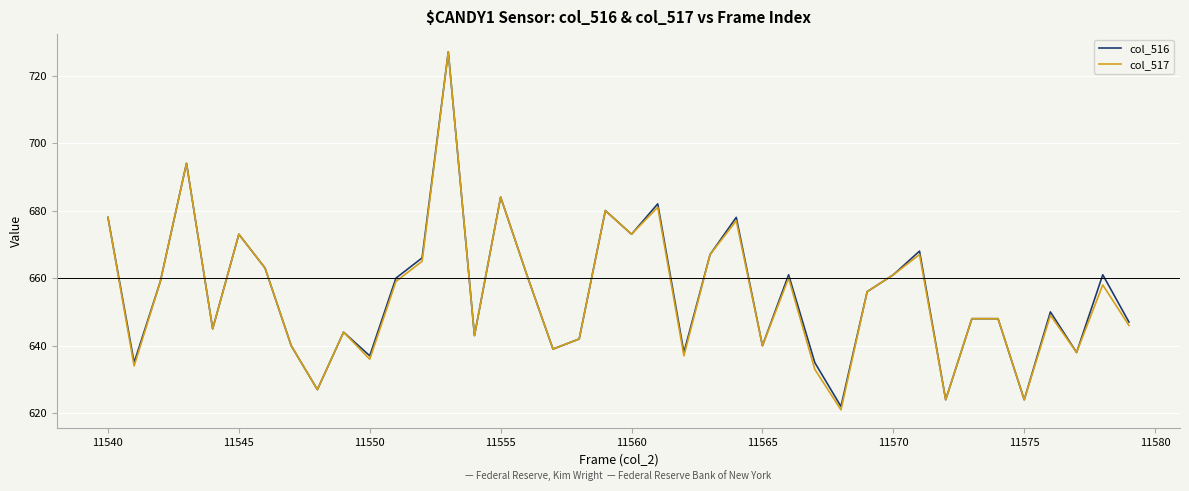

What is the minimum value shown in the chart?

621